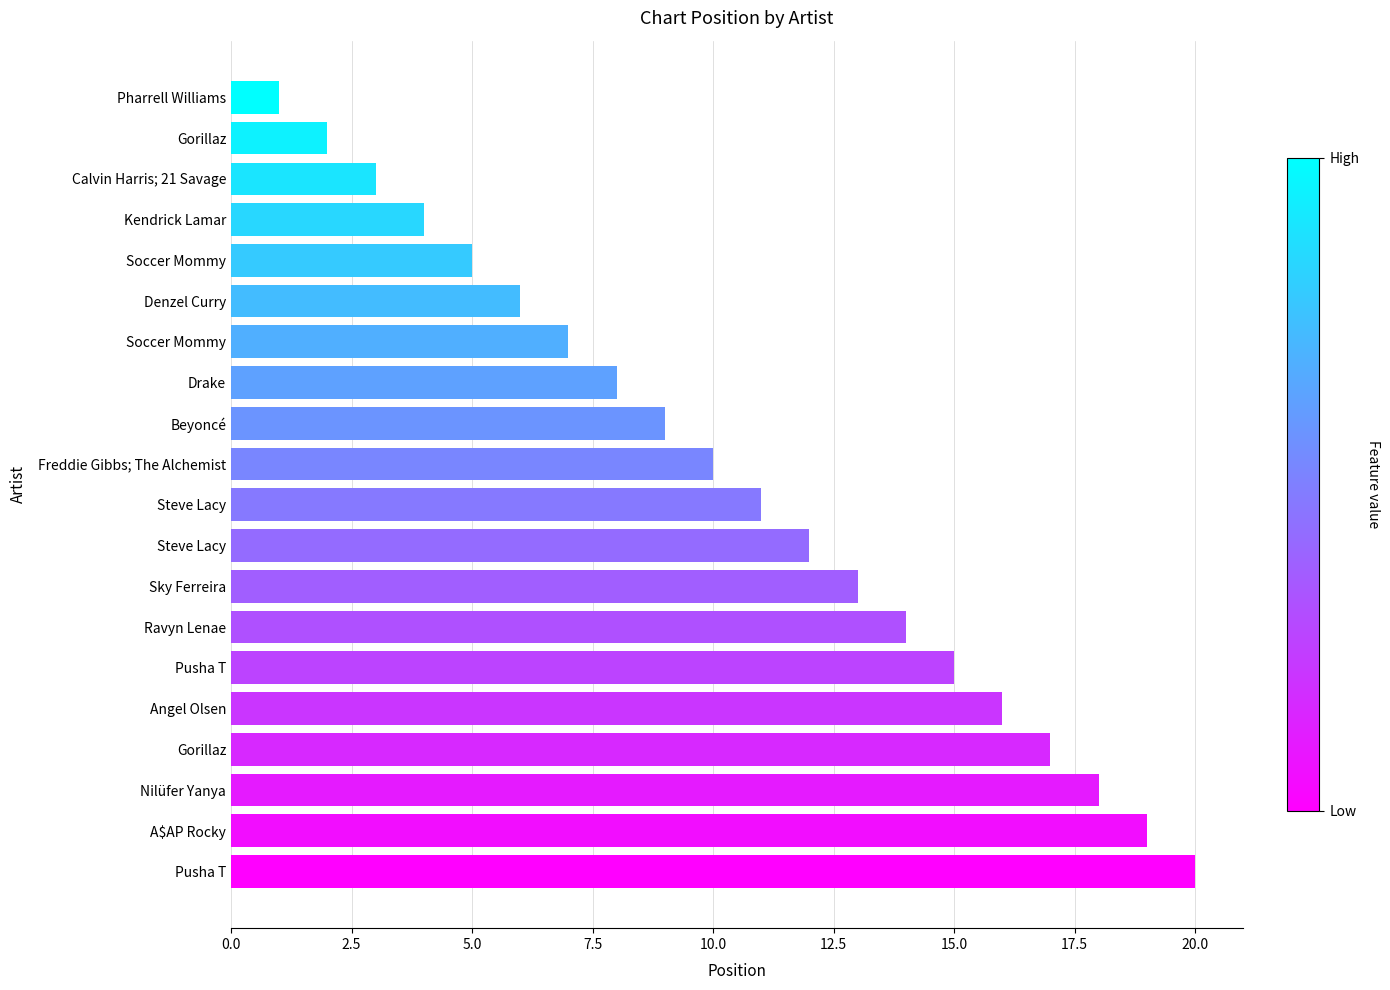

What is the difference between the maximum and minimum values?

19